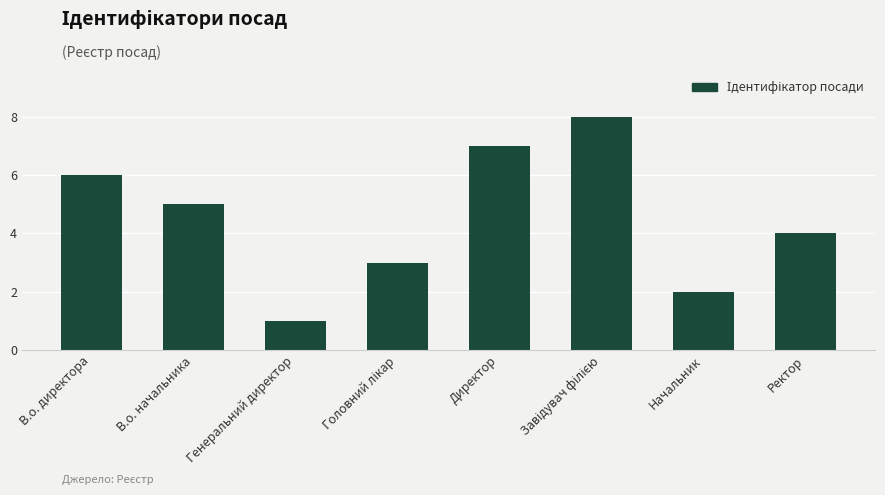

What is the label of the 7th bar from the left?

Начальник